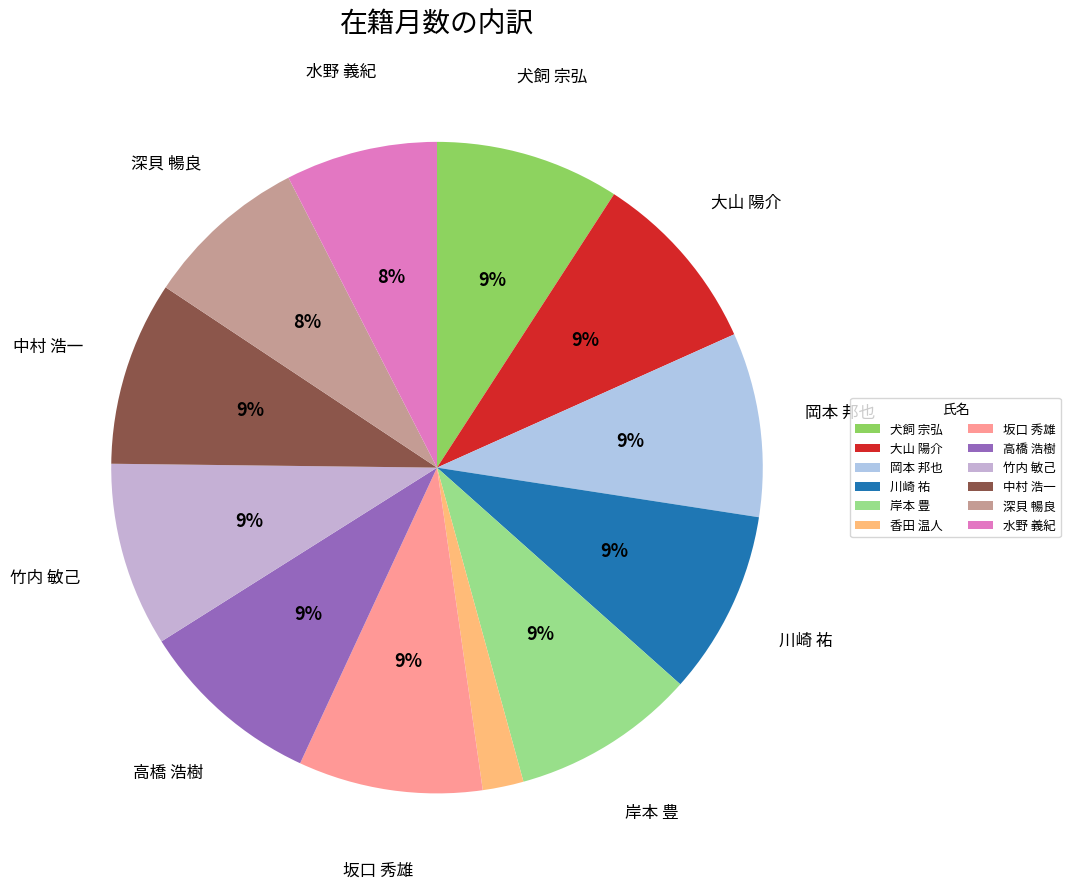

To the nearest percent, what percentage of the pie is 竹内 敏己?

9%